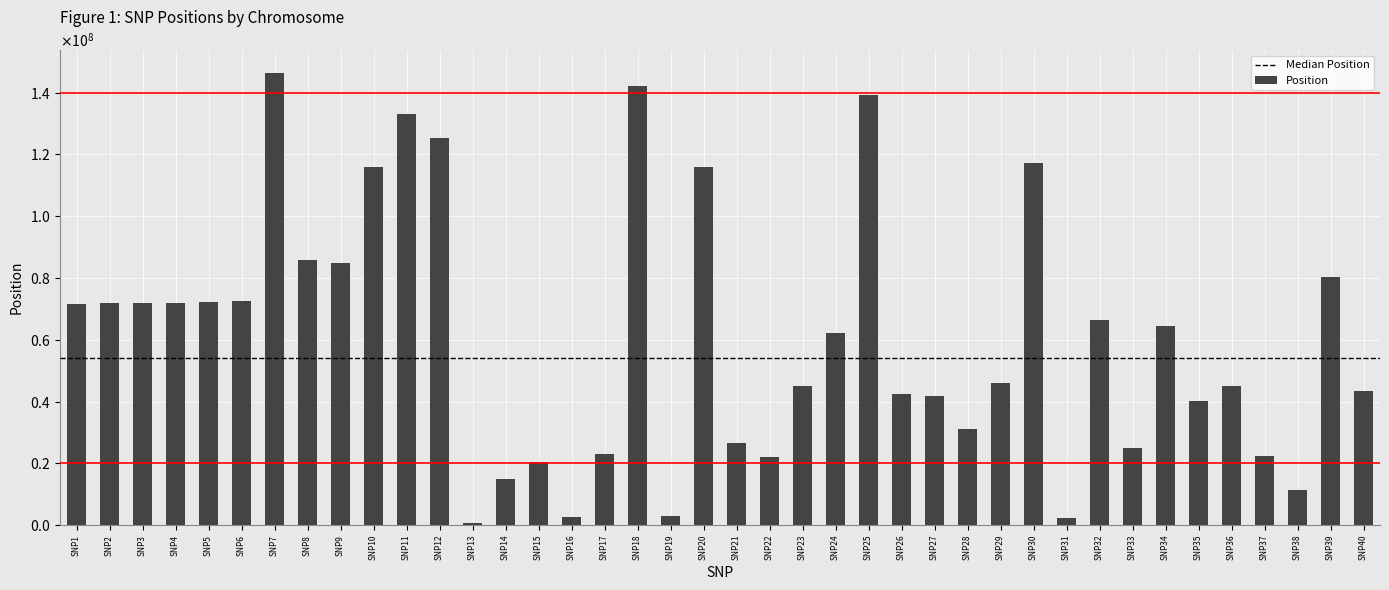

Does the chart contain any negative values?

No